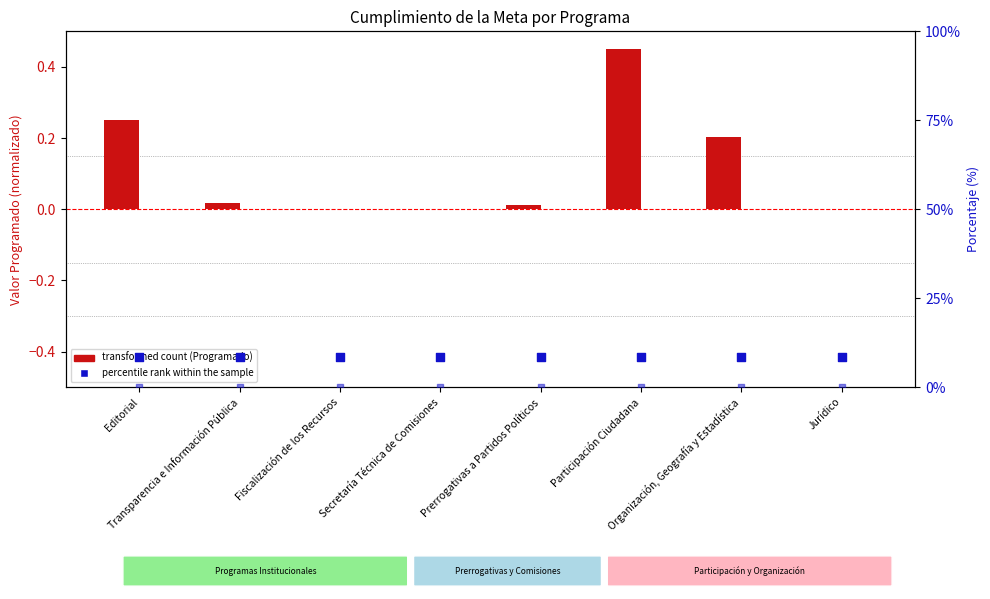

Is the value of percentile rank within the sample (Avance) at Transparencia e Información Pública greater than the value of percentile rank (Cumplimiento) at Transparencia e Información Pública?

Yes